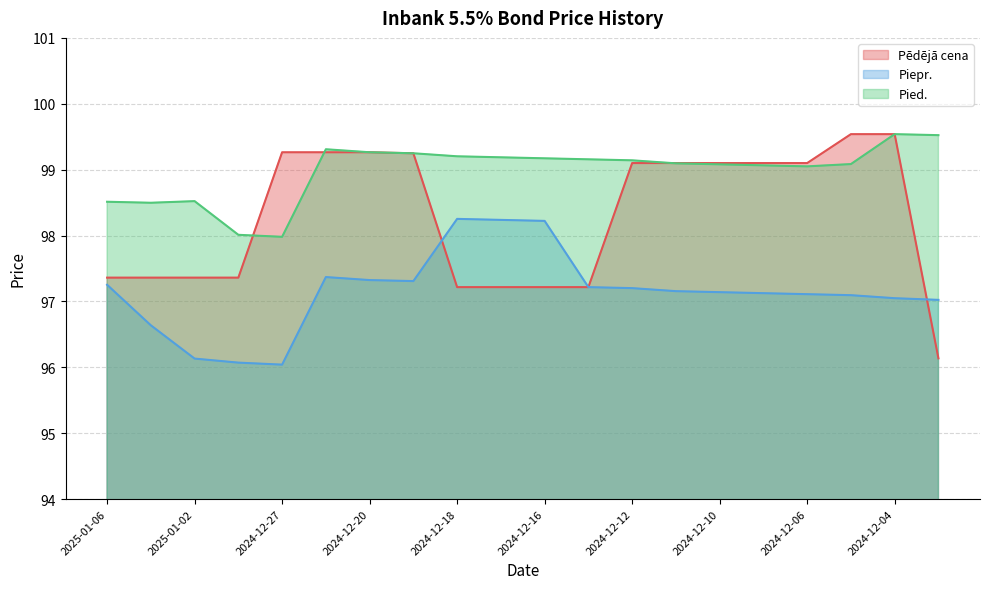

What is the difference between the Piepr. values at 2024-12-18 and 2024-12-11?

1.1